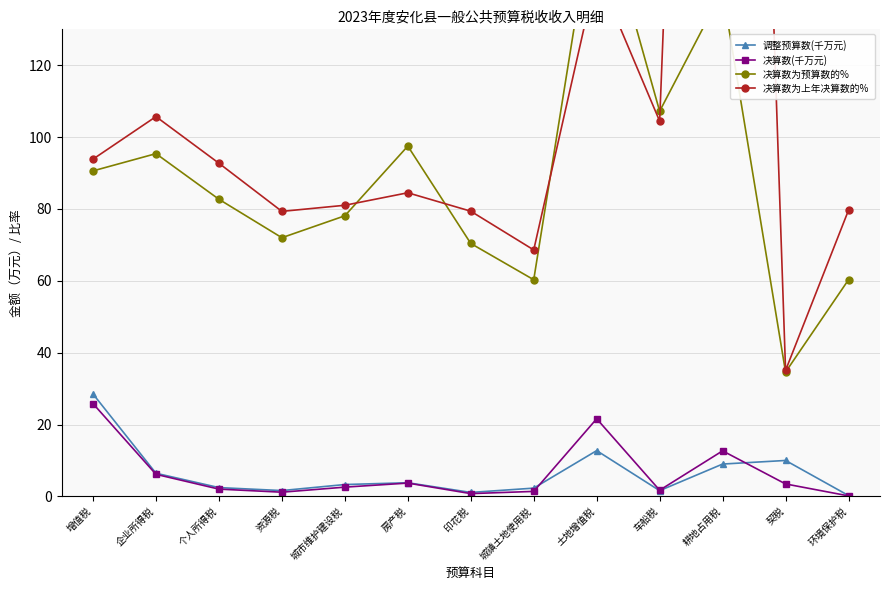

What is the label of the 6th point from the left?

房产税